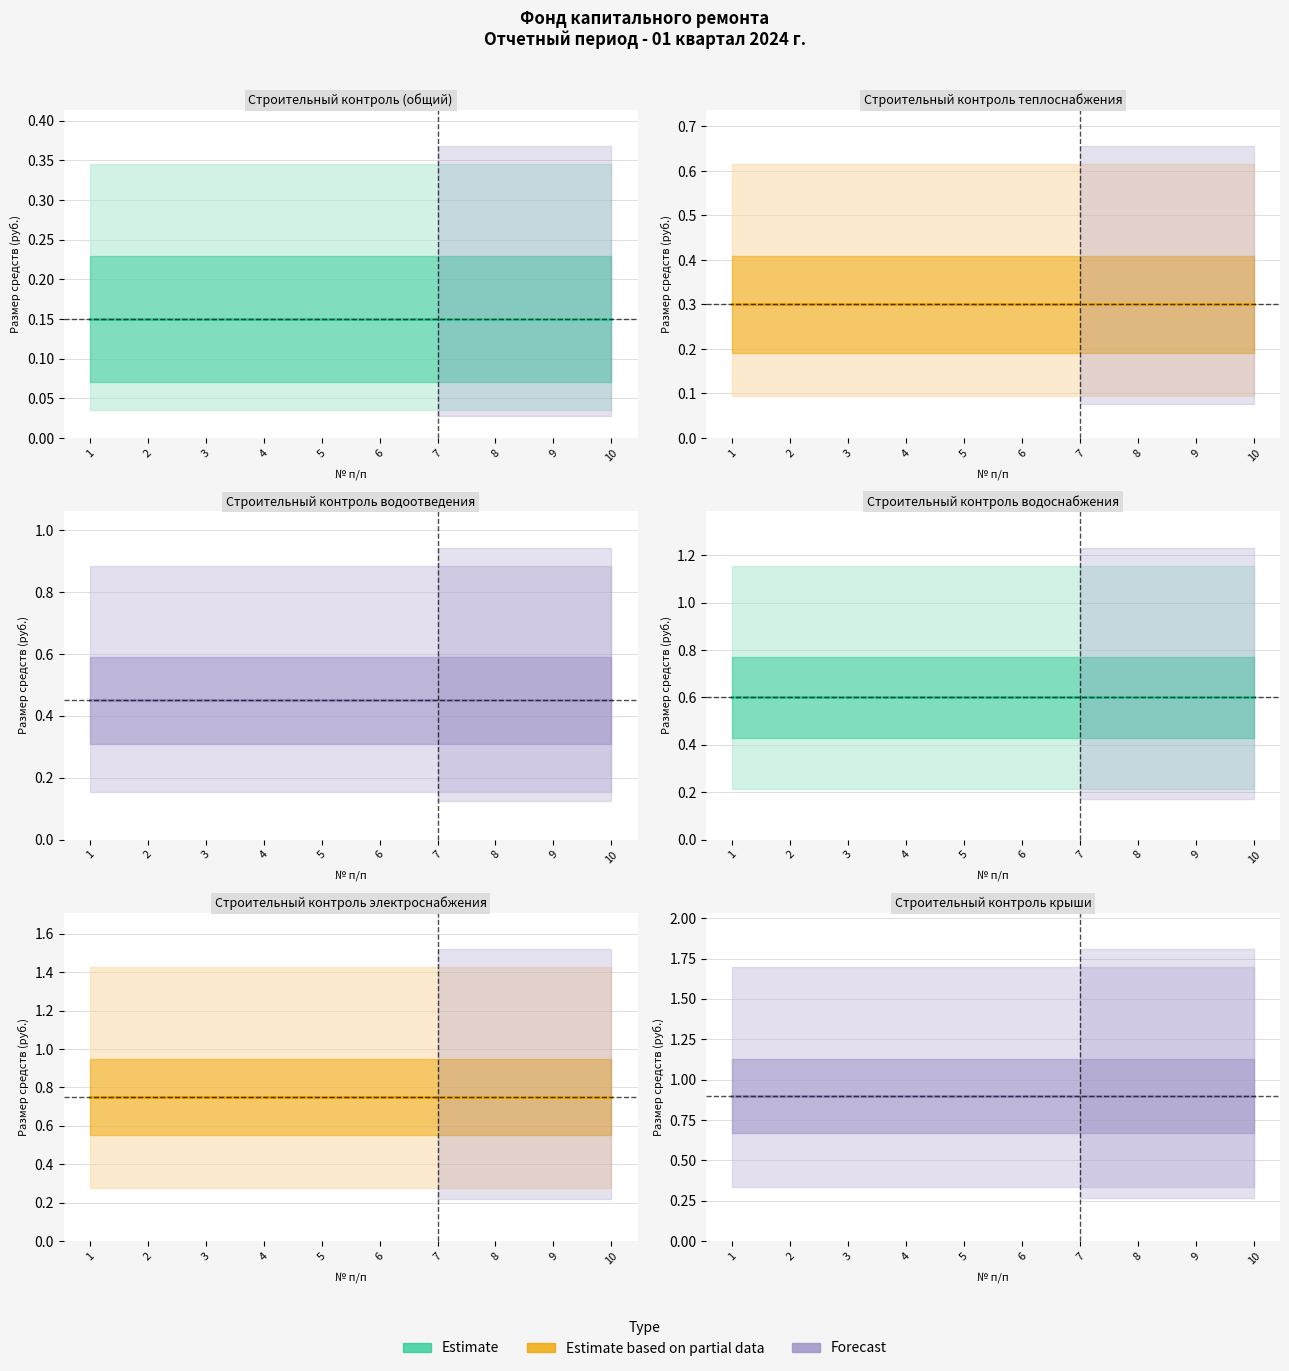

What are all the series names shown in the legend?

Estimate, Estimate based on partial data, Forecast